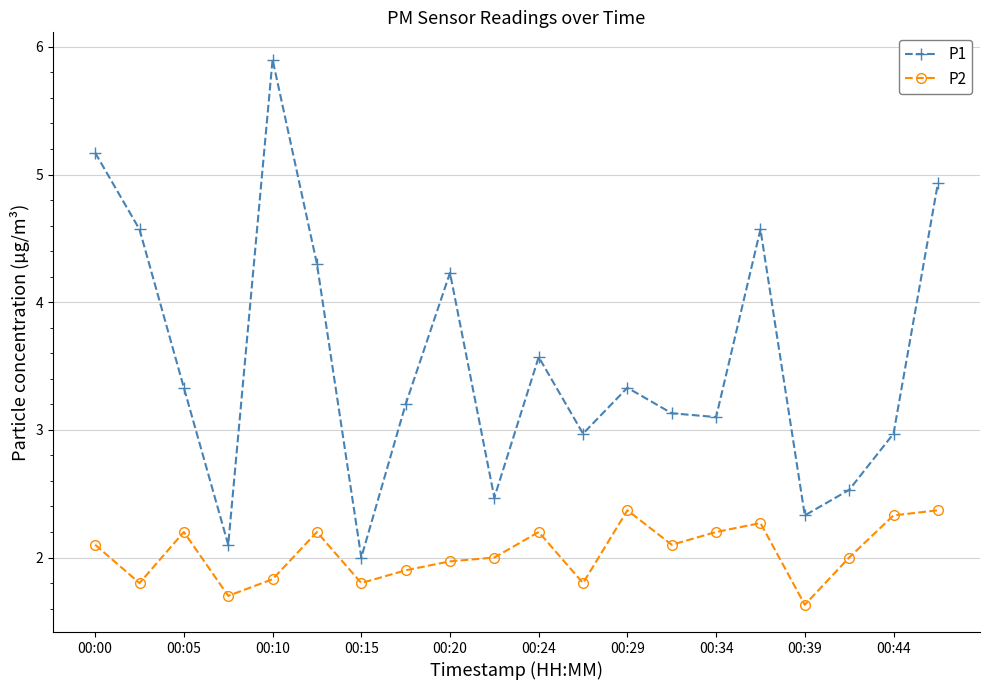

List the series in order of their peak value, highest first.

P1, P2